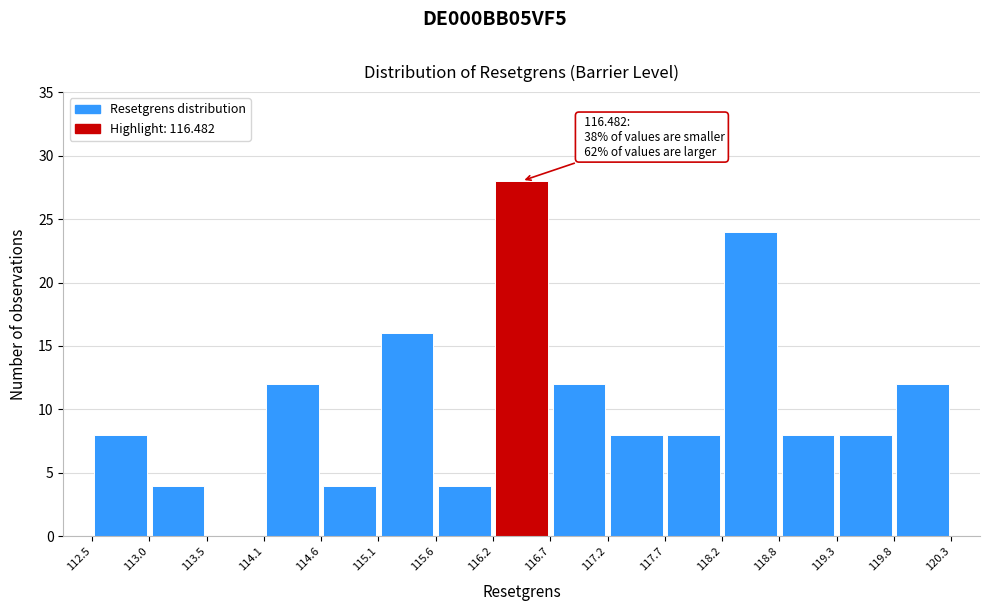

Over which range of the x-axis is the bar tallest?

116.2 to 116.7